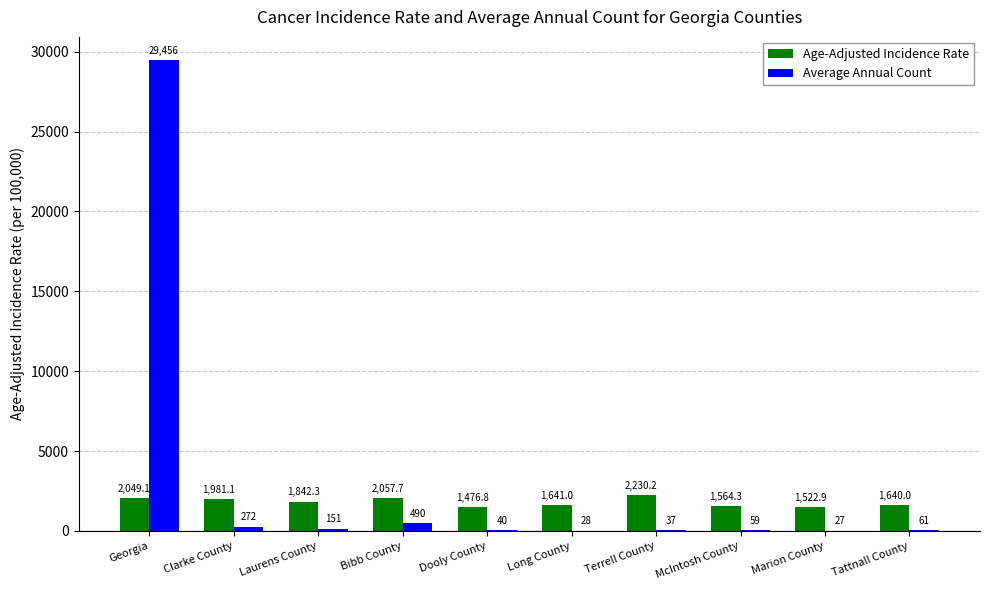

What is the difference between the Age-Adjusted Incidence Rate values at Clarke County and McIntosh County?

416.8